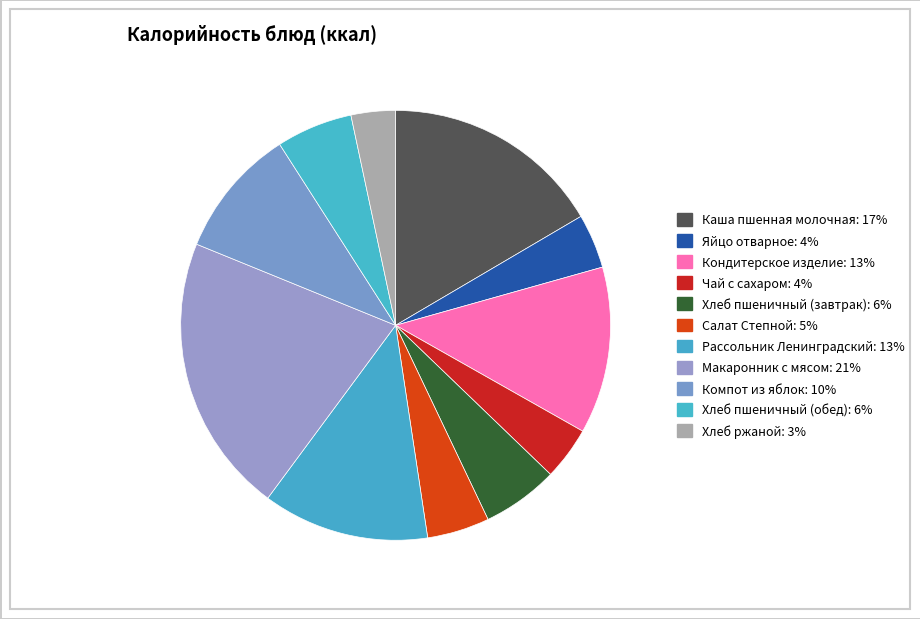

To the nearest percent, what is the difference between the largest and smallest slice percentages?

18%